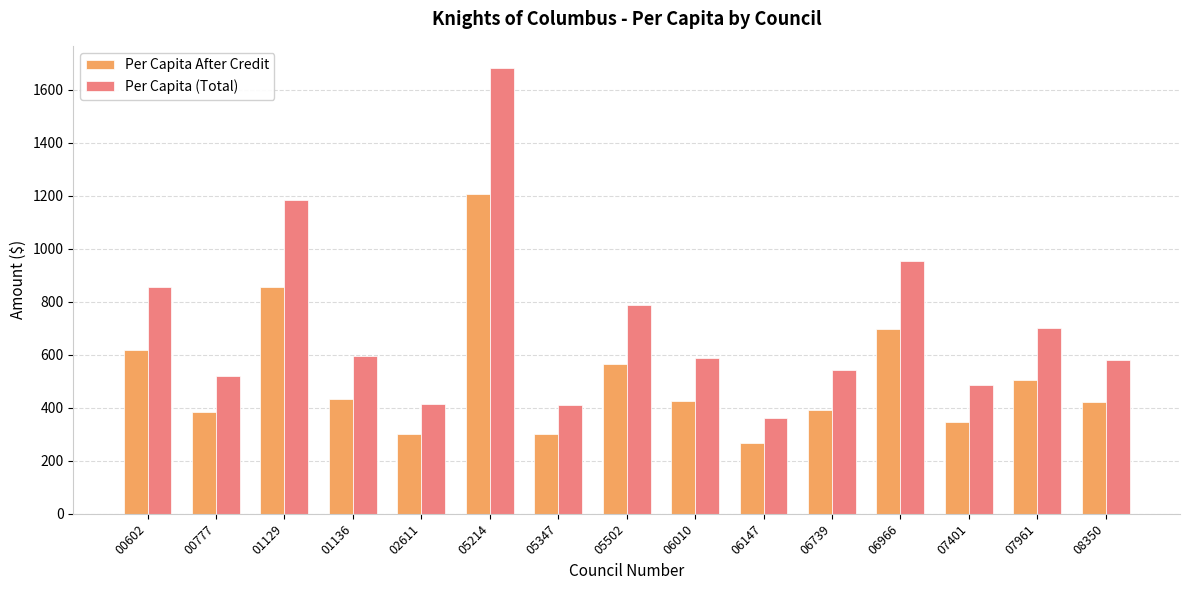

What is the sum of all Per Capita After Credit values?

7725.8